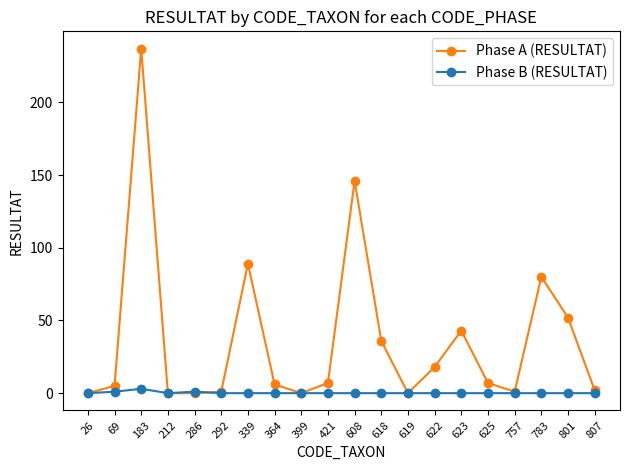

Rank the series at 183 from lowest to highest value.

Phase B (RESULTAT), Phase A (RESULTAT)